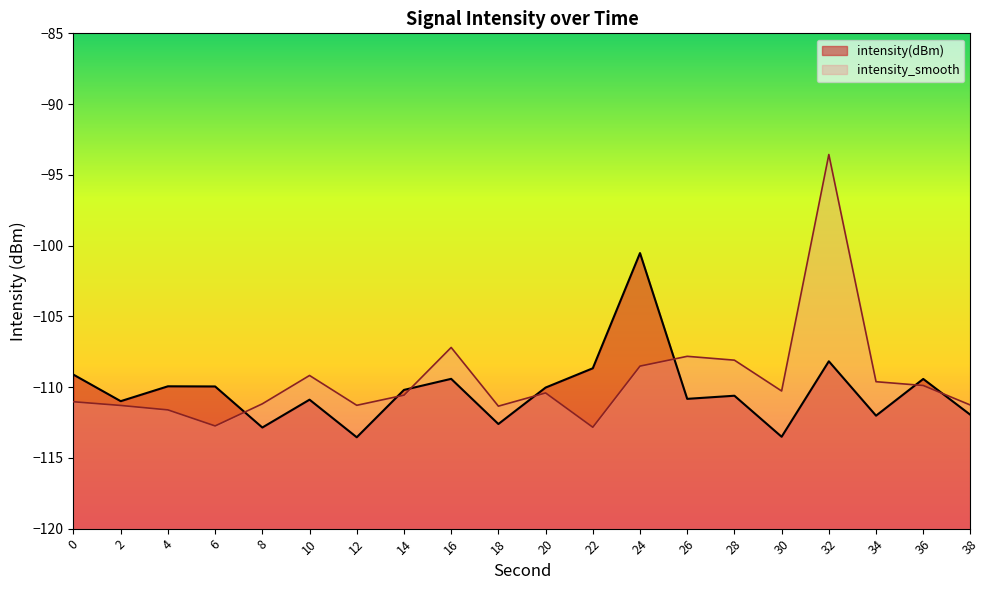

Reading left to right, extract all data points from this chart.

intensity(dBm): -109.1	-111.0	-109.9	-110.0	-112.9	-110.9	-113.5	-110.2	-109.4	-112.6	-110.0	-108.7	-100.5	-110.8	-110.6	-113.5	-108.2	-112.0	-109.4	-112.0
intensity_smooth: -111.0	-111.3	-111.6	-112.7	-111.2	-109.2	-111.3	-110.6	-107.2	-111.3	-110.4	-112.8	-108.5	-107.8	-108.1	-110.3	-93.6	-109.6	-109.9	-111.3